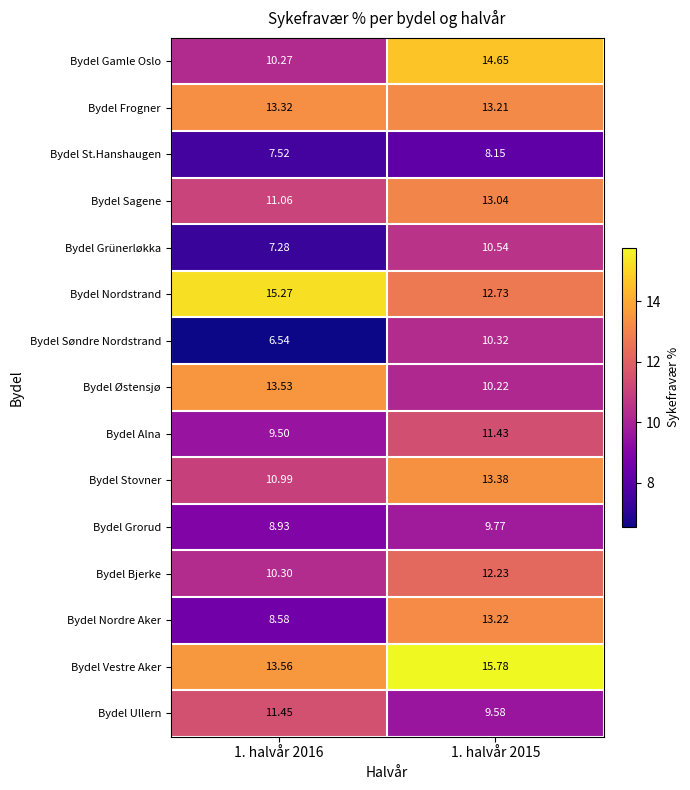

Which series has the largest total across all categories?

Bydel Vestre Aker